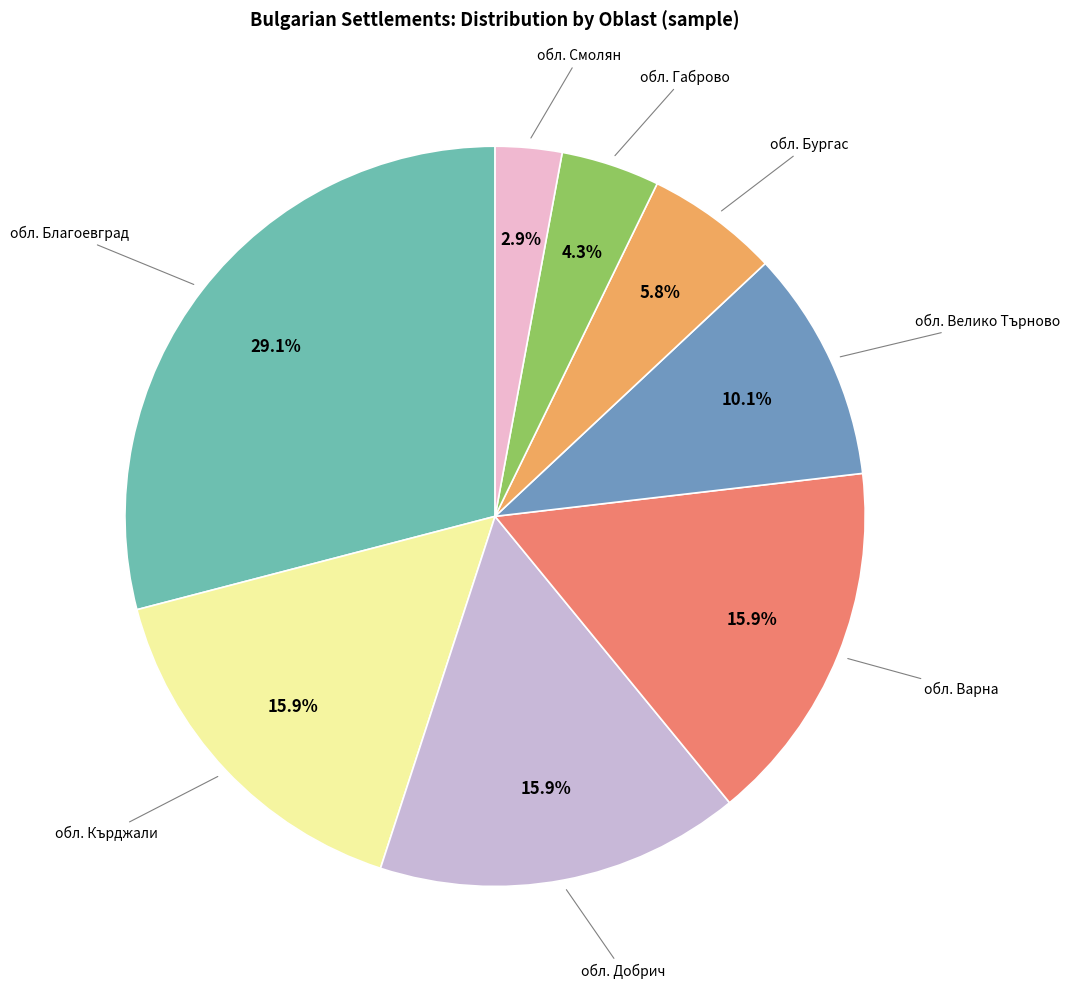

Does any single category account for the majority?

No